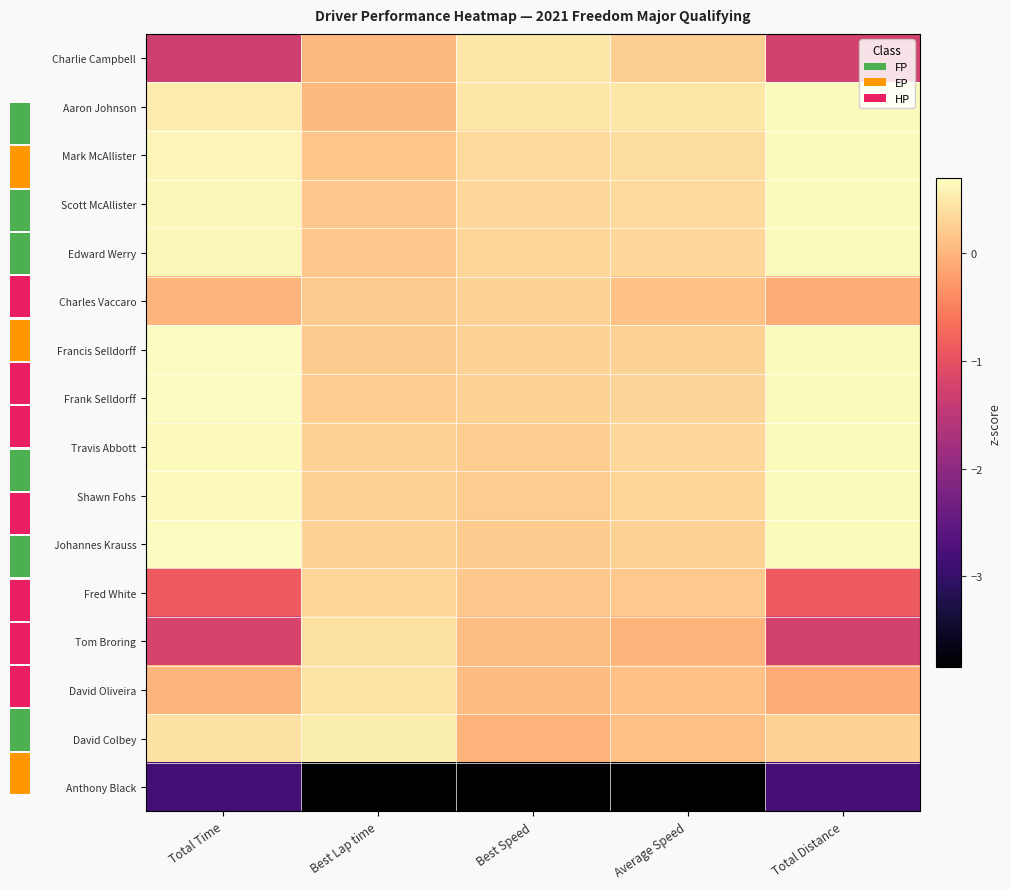

At Total Time, list the series in order from largest to smallest.

Johannes Krauss, Francis Selldorff, Frank Selldorff, Shawn Fohs, Travis Abbott, Edward Werry, Scott McAllister, Mark McAllister, Aaron Johnson, David Colbey, Charles Vaccaro, David Oliveira, Fred White, Tom Broring, Charlie Campbell, Anthony Black